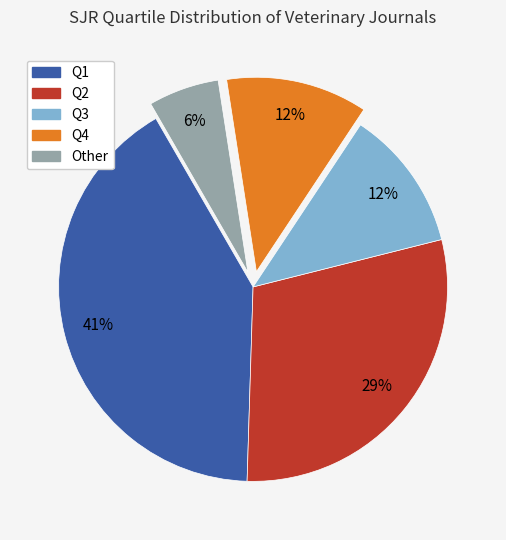

To the nearest percent, what portion does Q2 represent?

29%